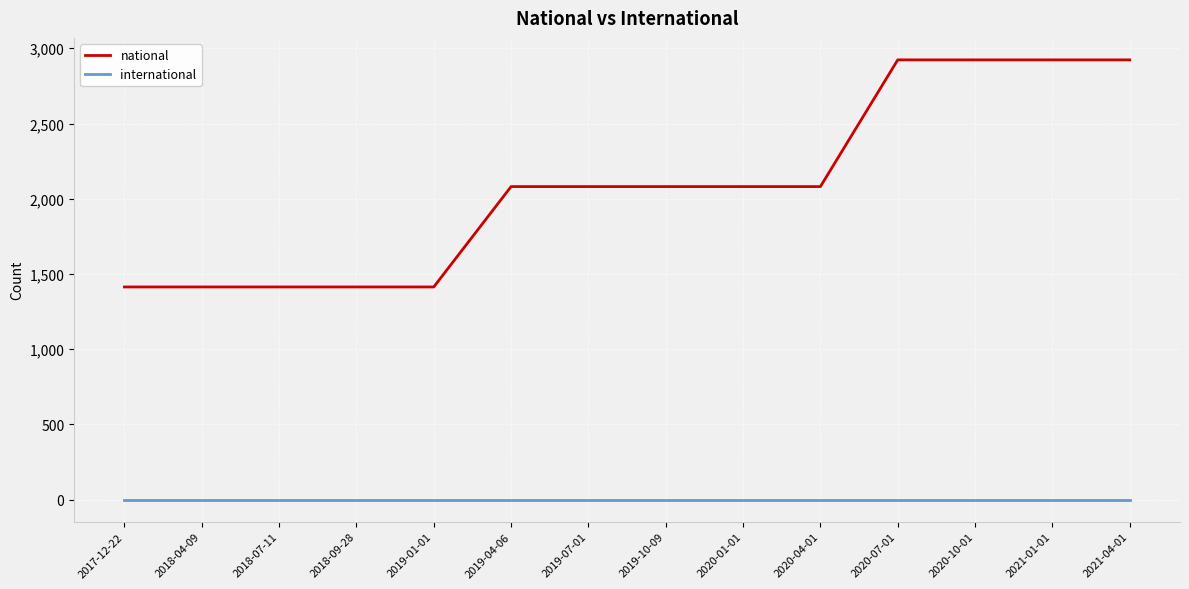

Rank the series at 2019-07-01 from highest to lowest value.

national, international